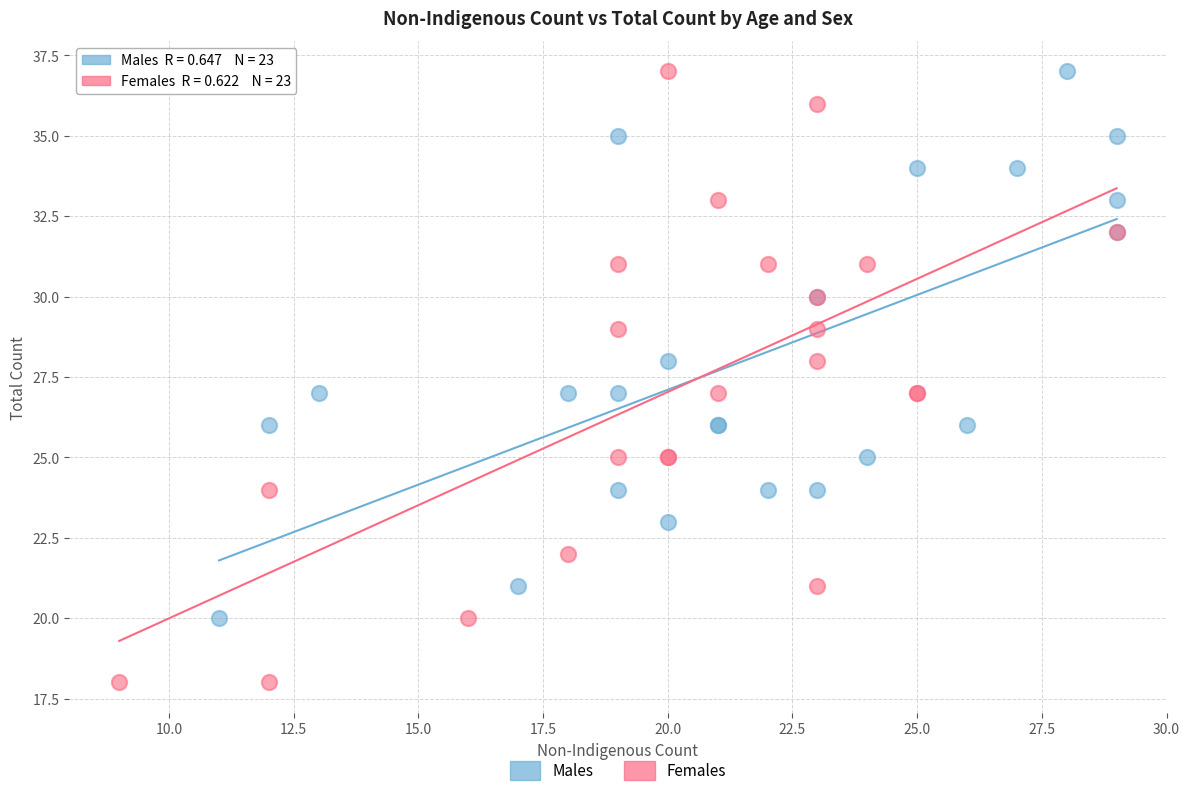

Which series contains the lowest Y value?

Females